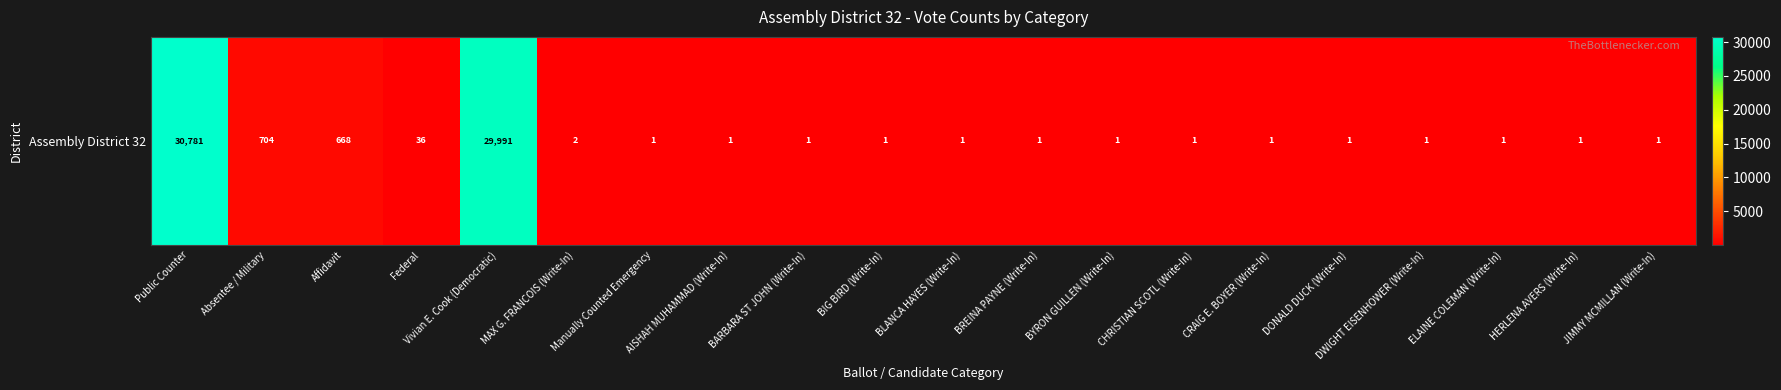

Reading left to right, what are all the values shown in this chart?

30781	704	668	36	29991	2	1	1	1	1	1	1	1	1	1	1	1	1	1	1